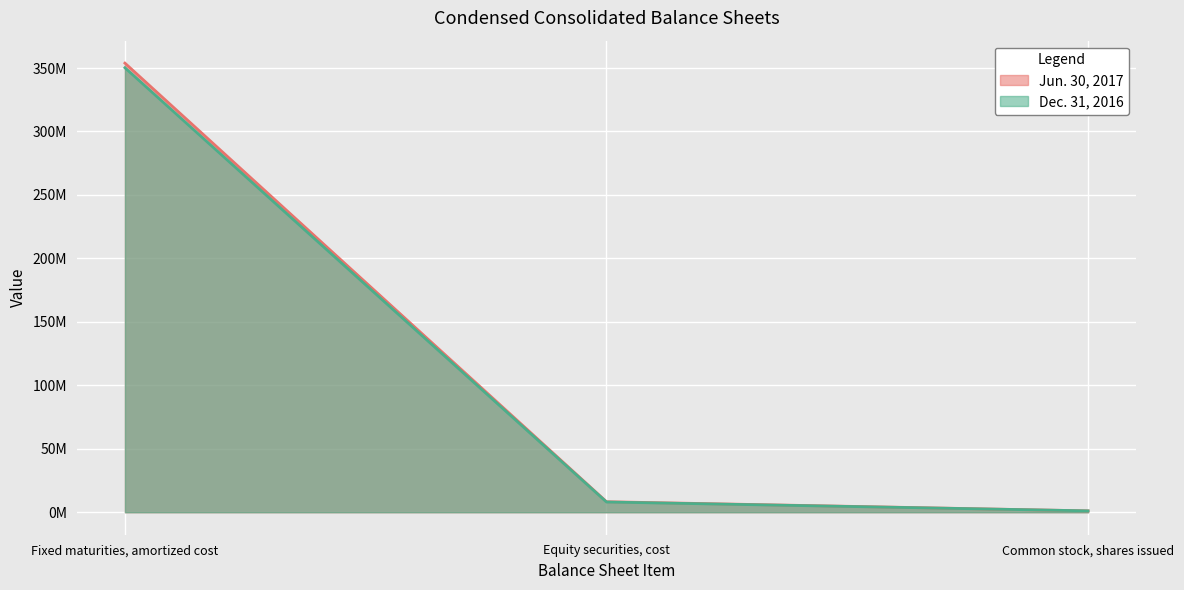

Is it true that Dec. 31, 2016 equals 350196848 at Fixed maturities, amortized cost?

True